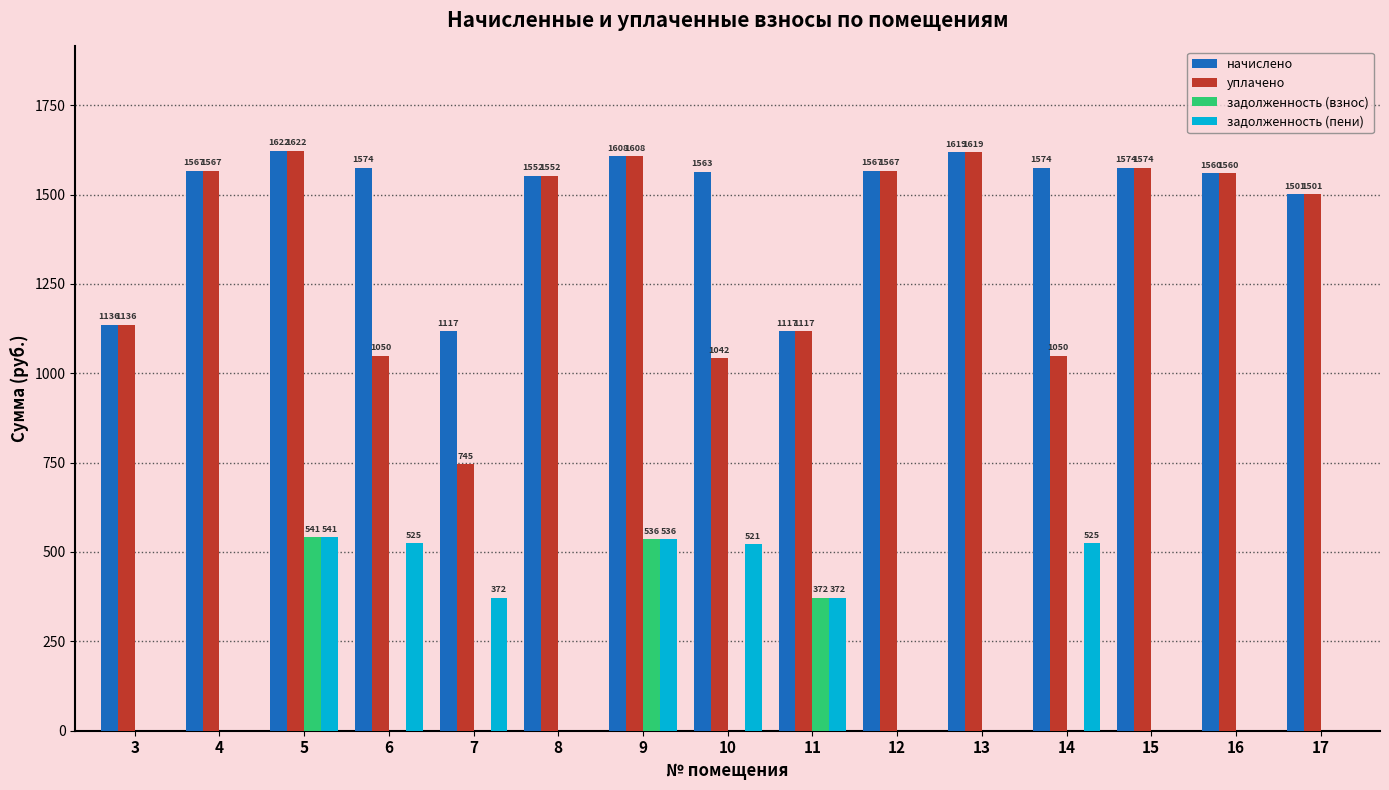

What is the maximum value for задолженность (взнос)?

540.8